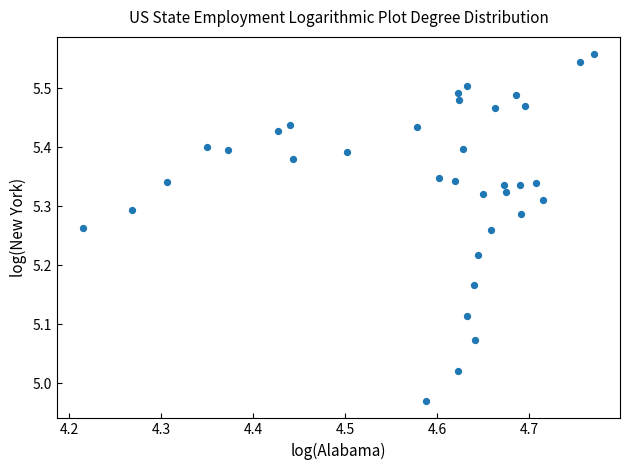

What is the range of X values (max minus min)?

0.6